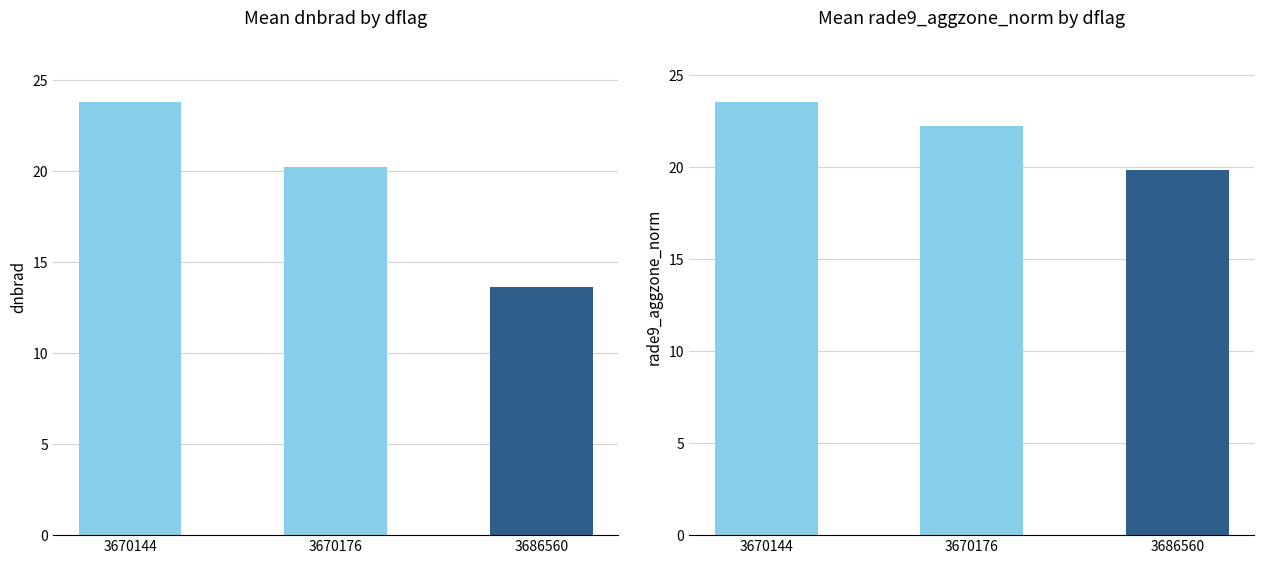

Which series has the largest range (max minus min)?

dnbrad